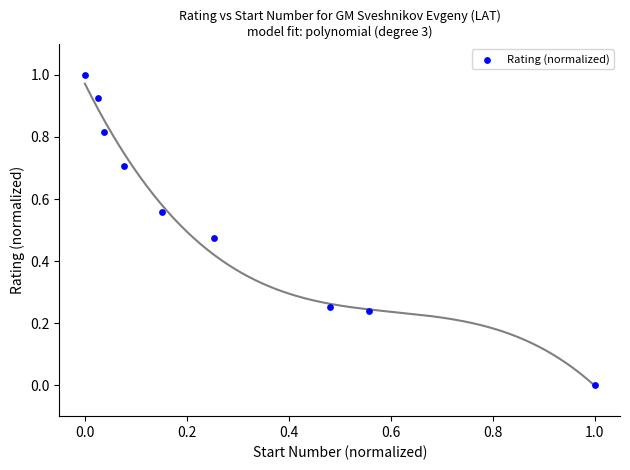

What is the range of X values (max minus min)?

1.0